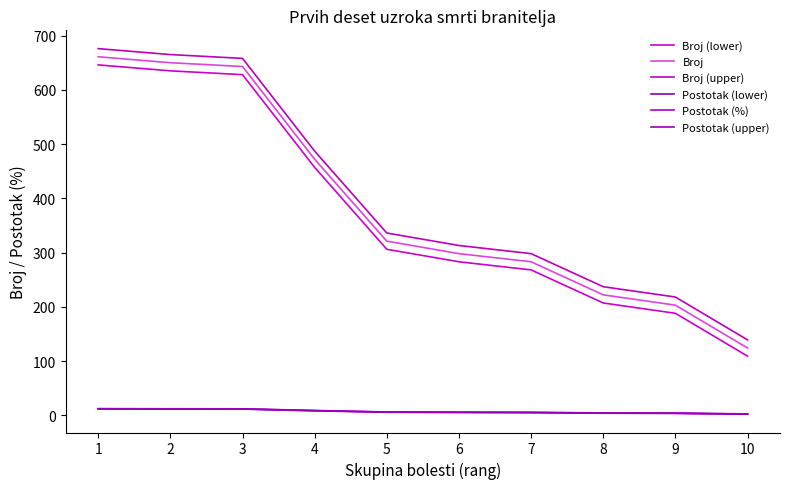

What is the value of the Broj (lower) point at the 1st from the left?

646.0